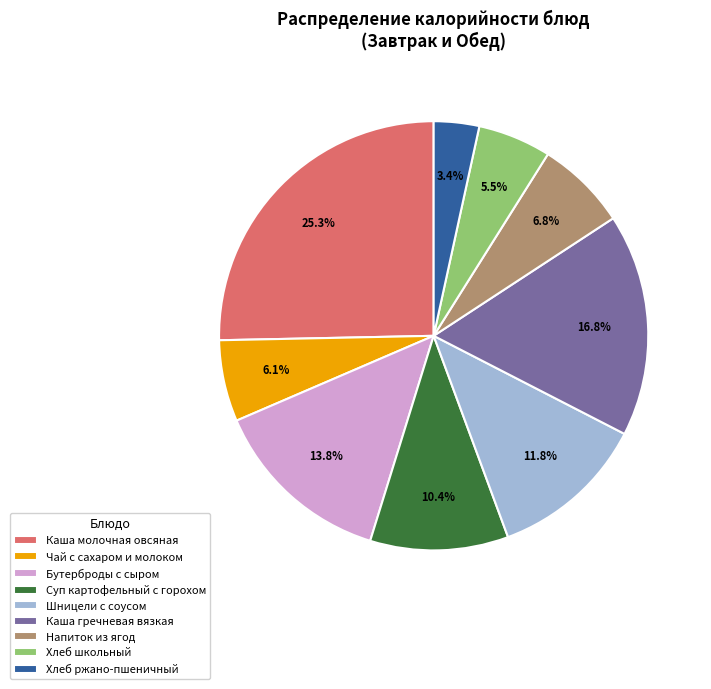

What percentage is NOT represented by Шницели с соусом?

88.2%